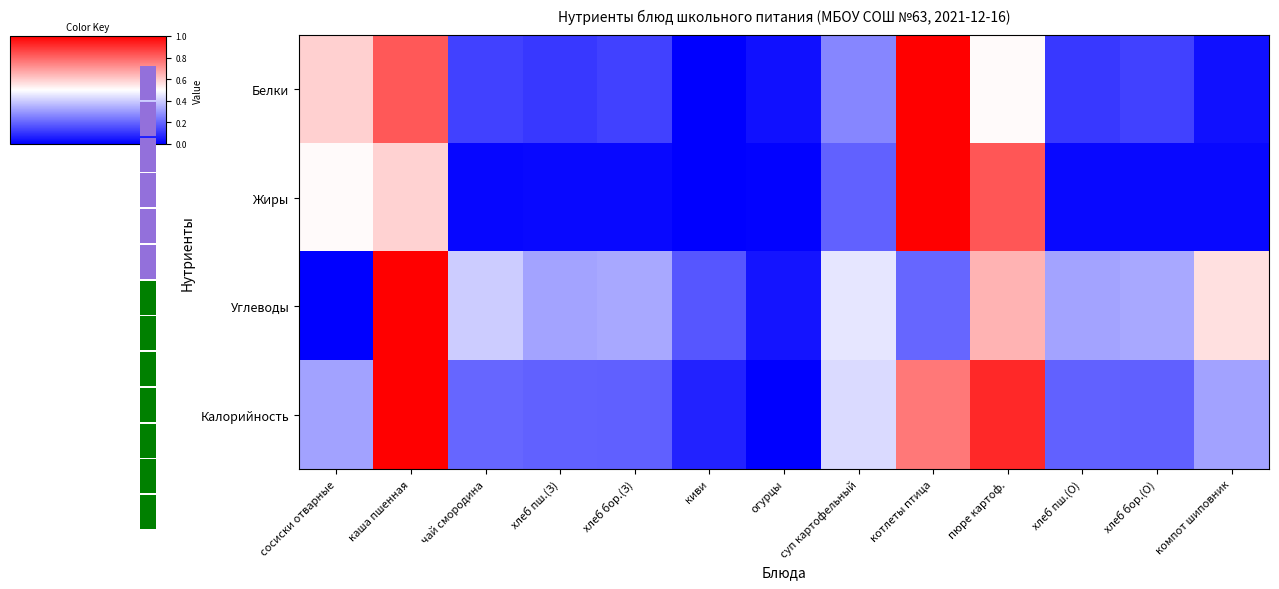

What is the average value of the row_2 series?

0.4